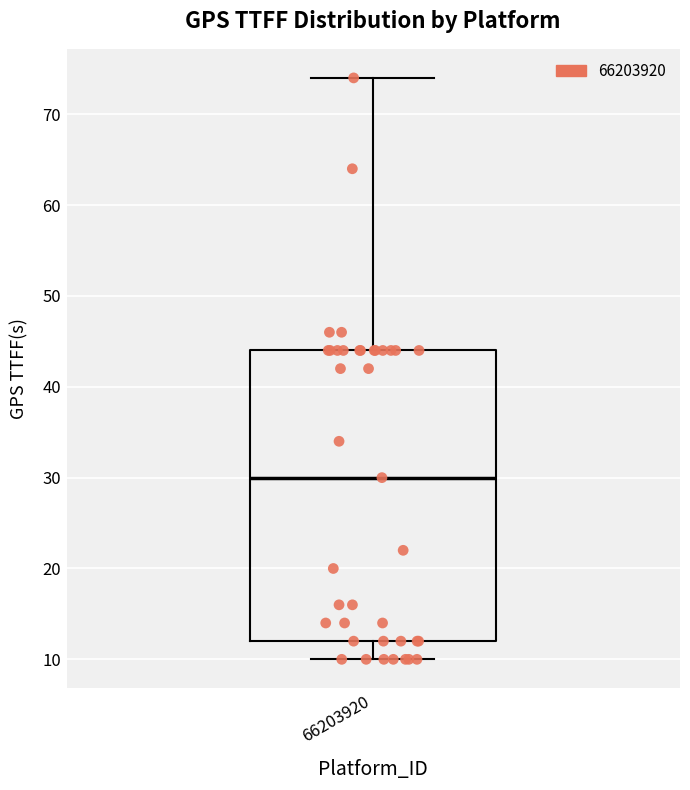

Where is the lower edge of the box at x = 66203920 on the y-axis? The values are not printed on the chart, so give them approximately, as read against the axis.

12